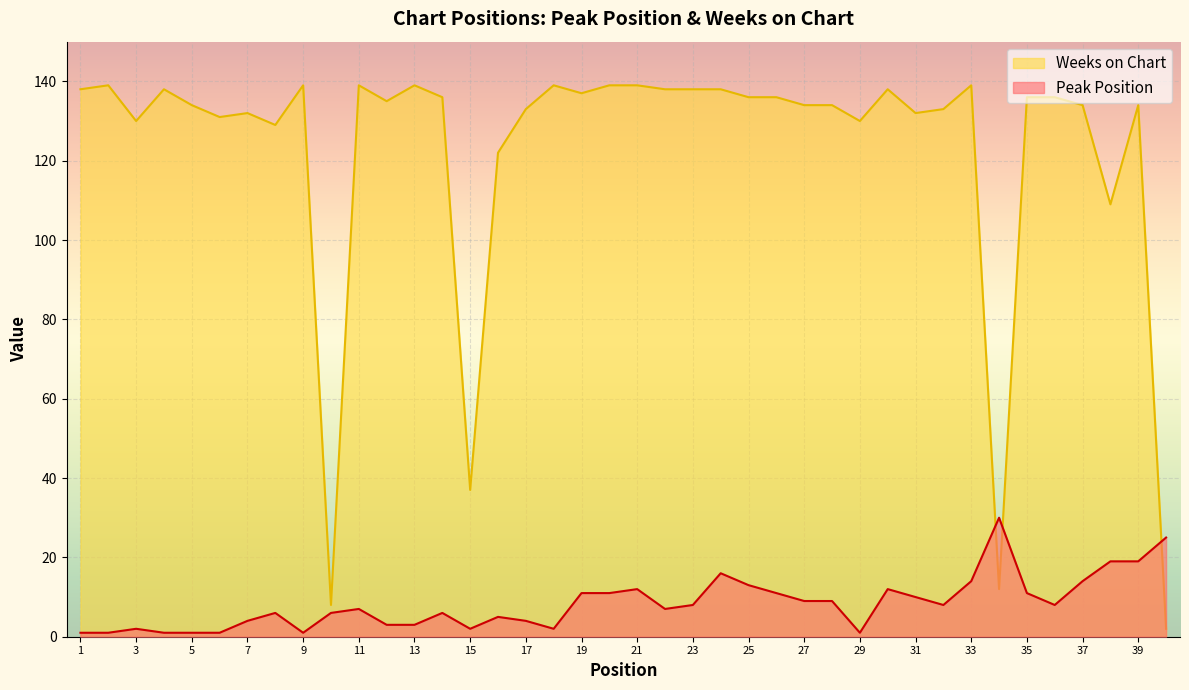

Between 22 and 7, which is larger?

22